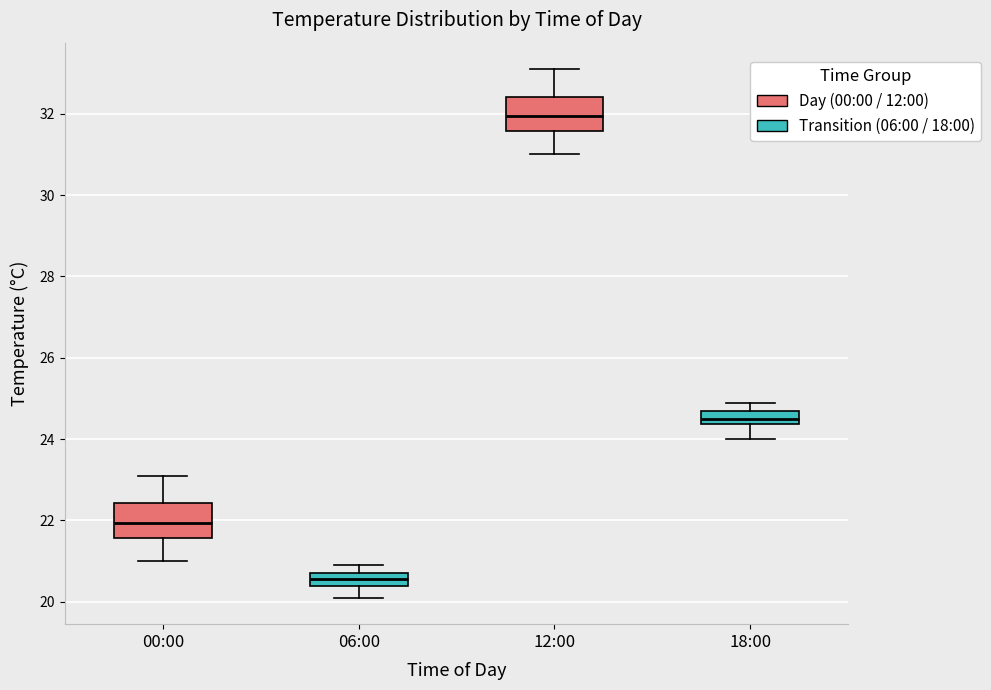

Which box has the highest median line?

12:00